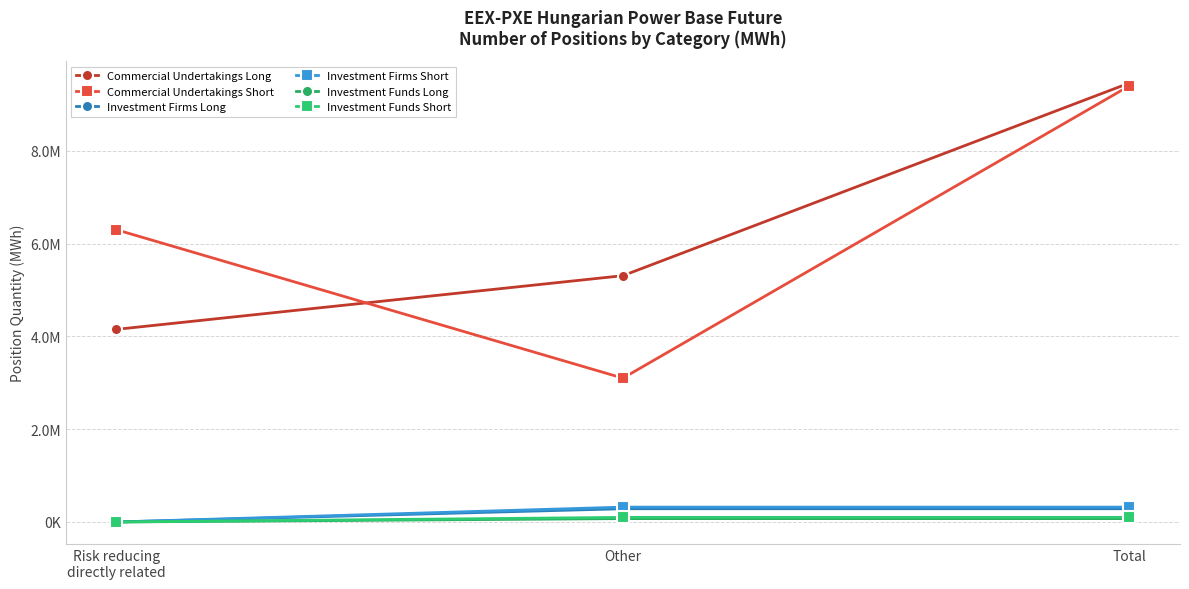

At which label does Commercial Undertakings Short reach its minimum?

Other